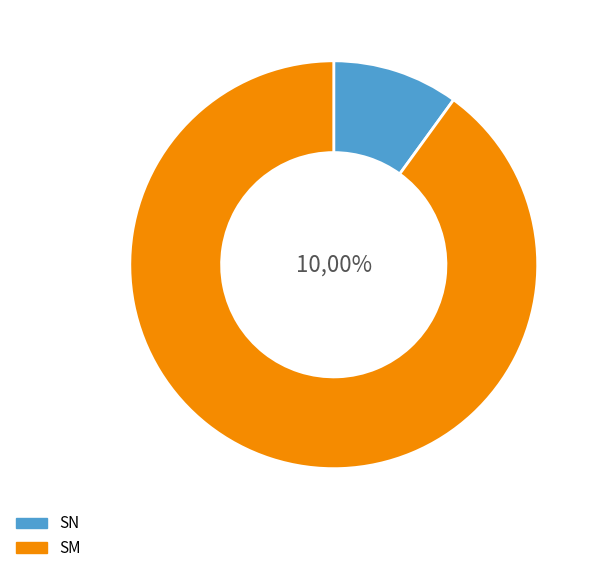

To the nearest percent, what is the average slice percentage?

50%